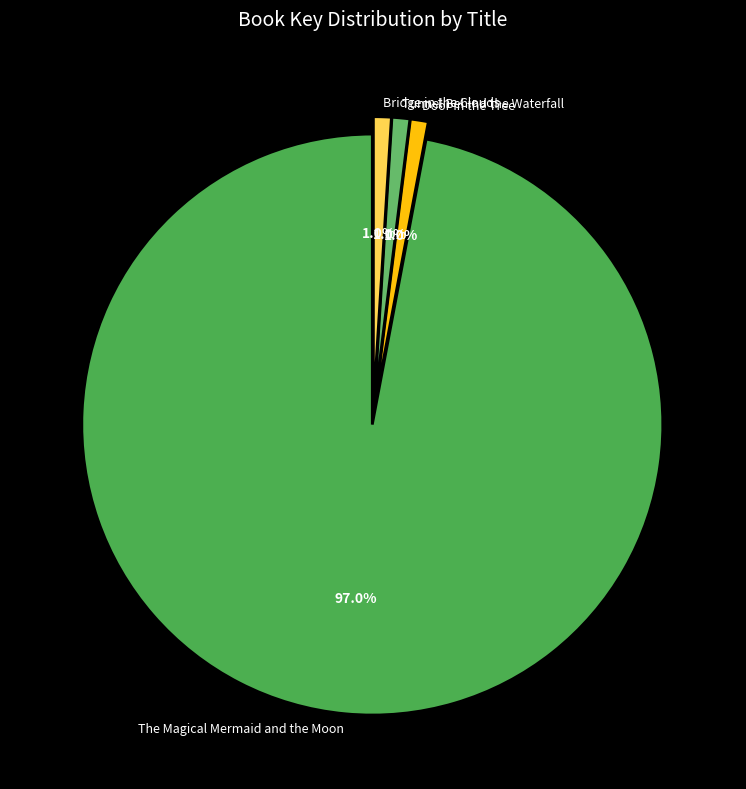

How many slices are in this pie chart?

4